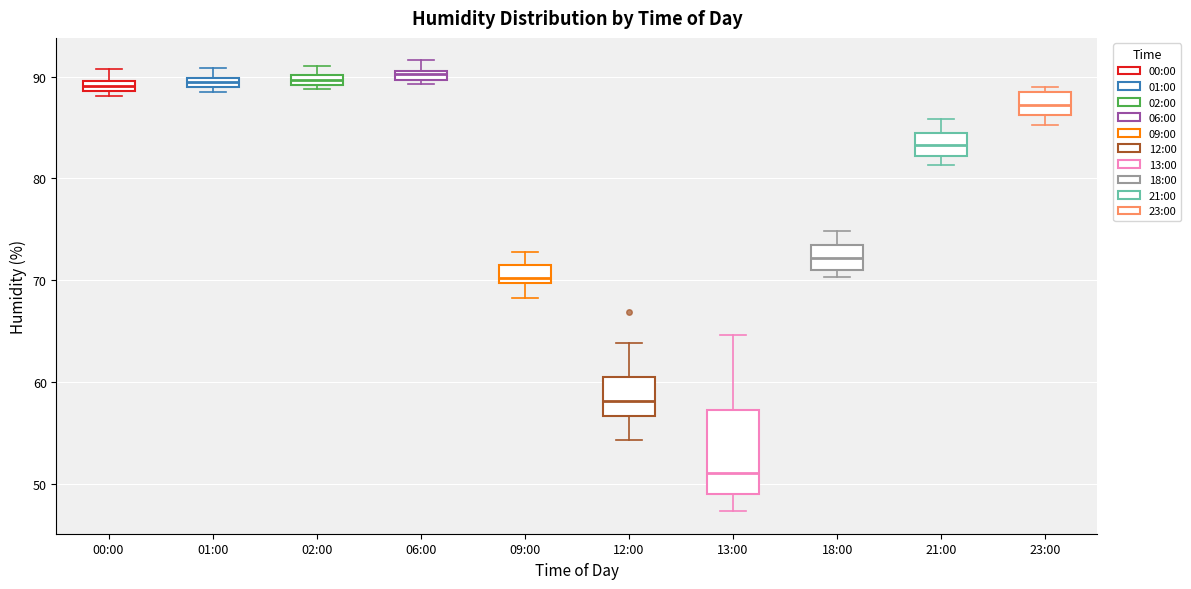

Where does the upper whisker of the box for 21:00 end on the y-axis? The values are not printed on the chart, so give them approximately, as read against the axis.

86